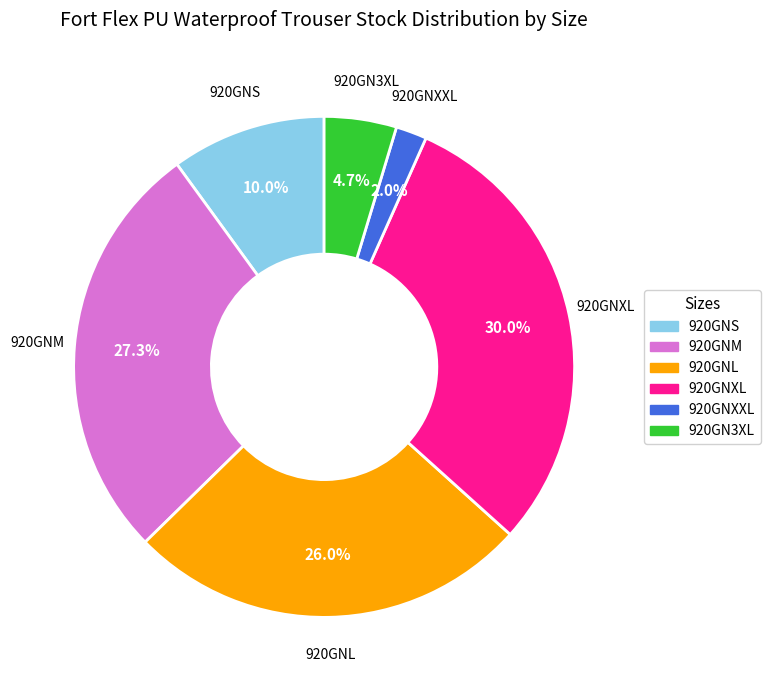

Rank the categories by value from highest to lowest.

920GNXL, 920GNM, 920GNL, 920GNS, 920GN3XL, 920GNXXL